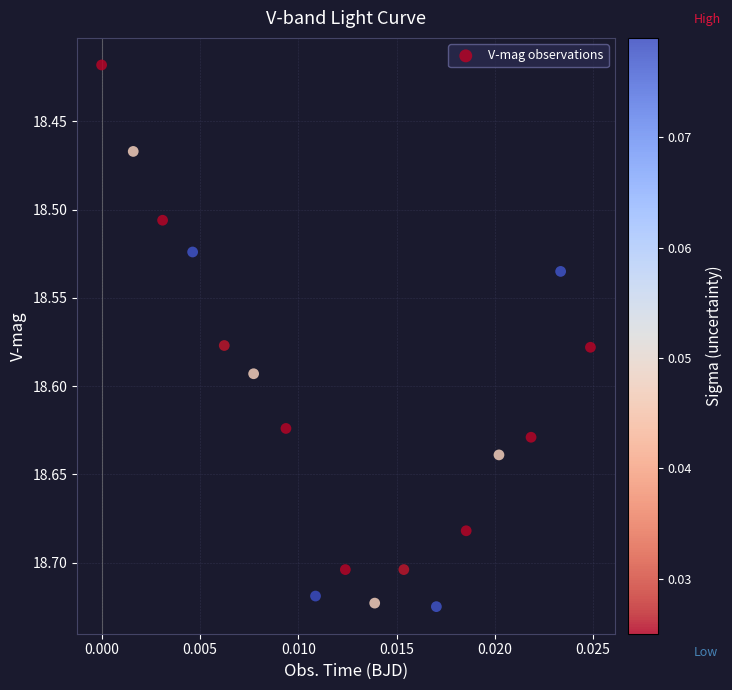

How many points are shown in the scatter plot?

17